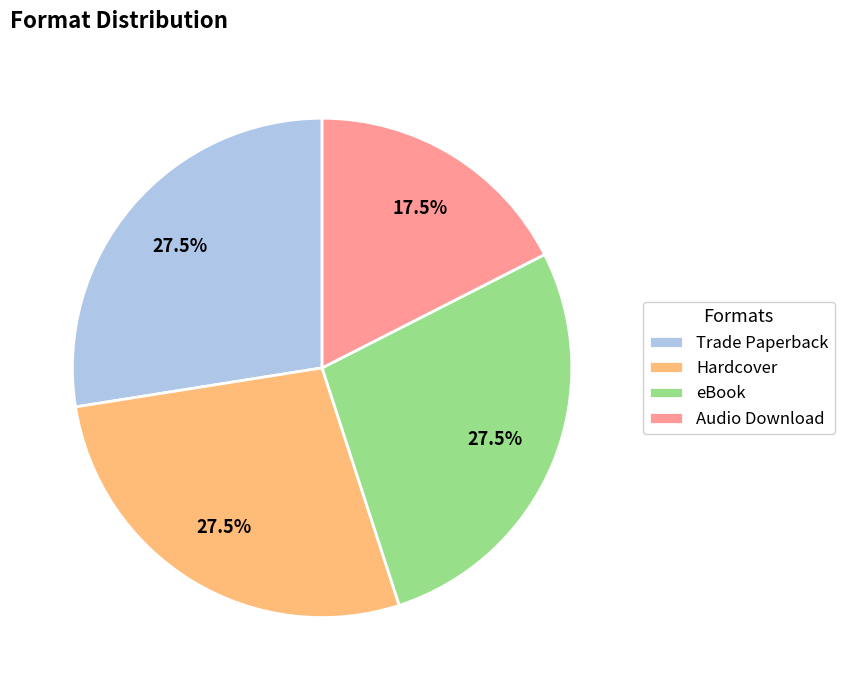

Do eBook and Audio Download together represent more than half of the pie?

No